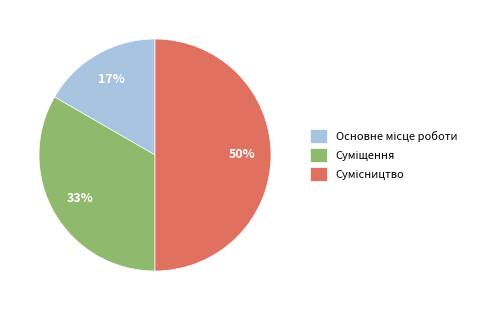

To the nearest percent, what is the difference between the largest and smallest slice percentages?

33%